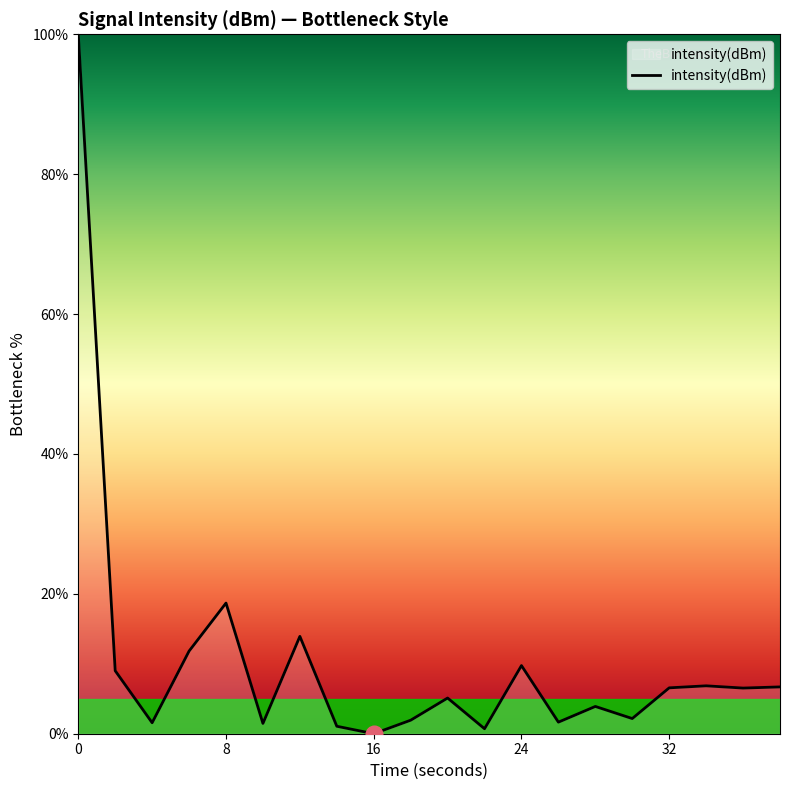

What is the maximum value shown in the chart?

100.0